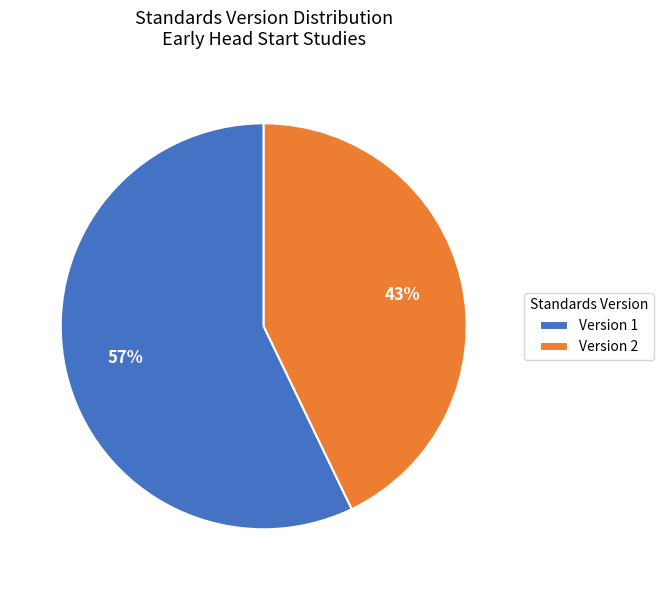

Which category has the biggest portion of the pie?

Version 1